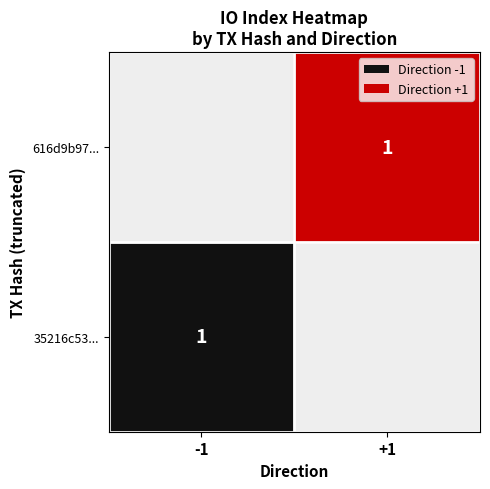

Rank the series by their average value, from lowest to highest.

35216c53b79c8d07ef1250511aab3f3032ce997, 616d9b97b7fbf43521251a87cab7478c60b0955